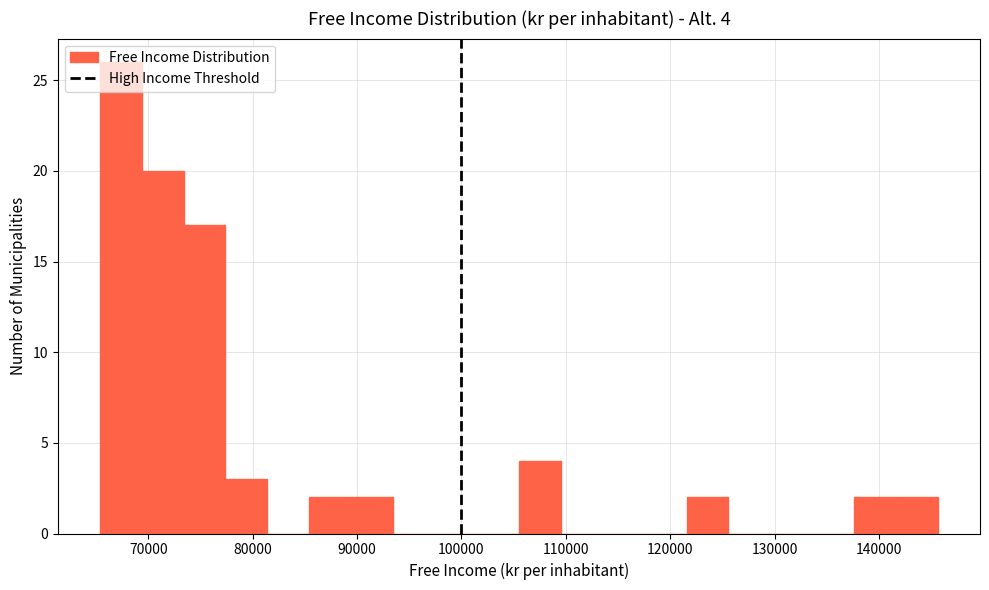

Which range on the x-axis has the tallest bar?

65000 to 69000